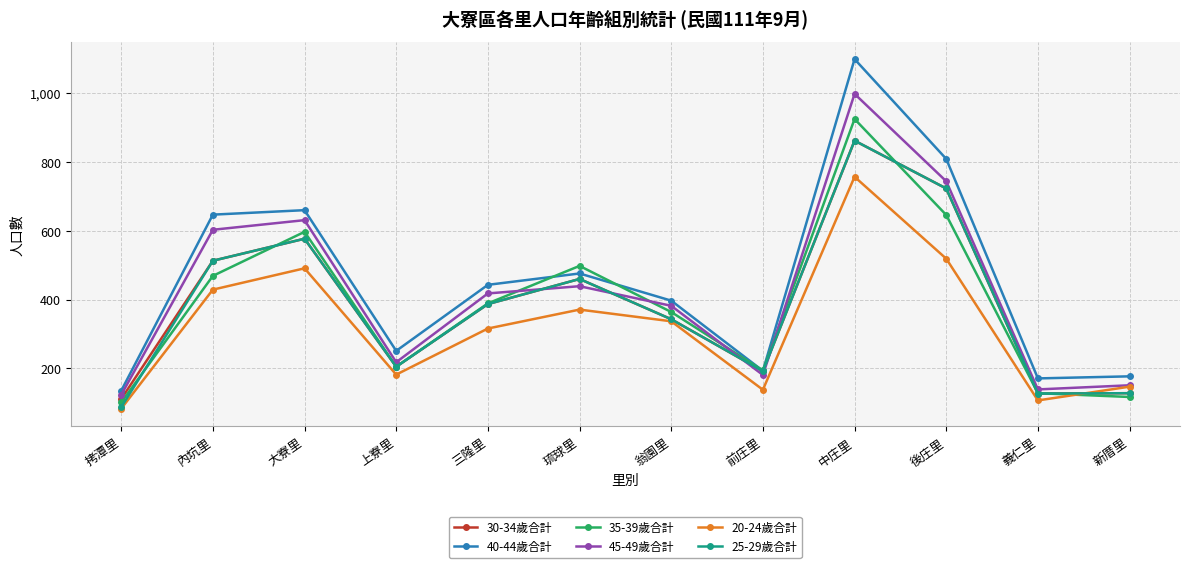

How many data points in 30-34歲合計 are less than 387?

6